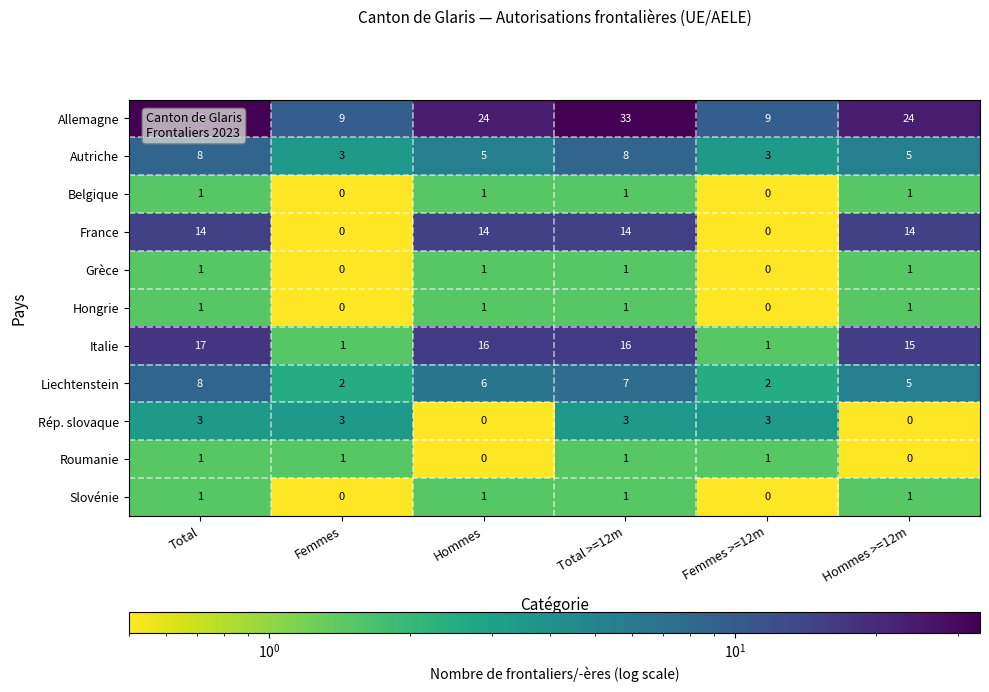

Where does the Italie series first go above 16?

Total